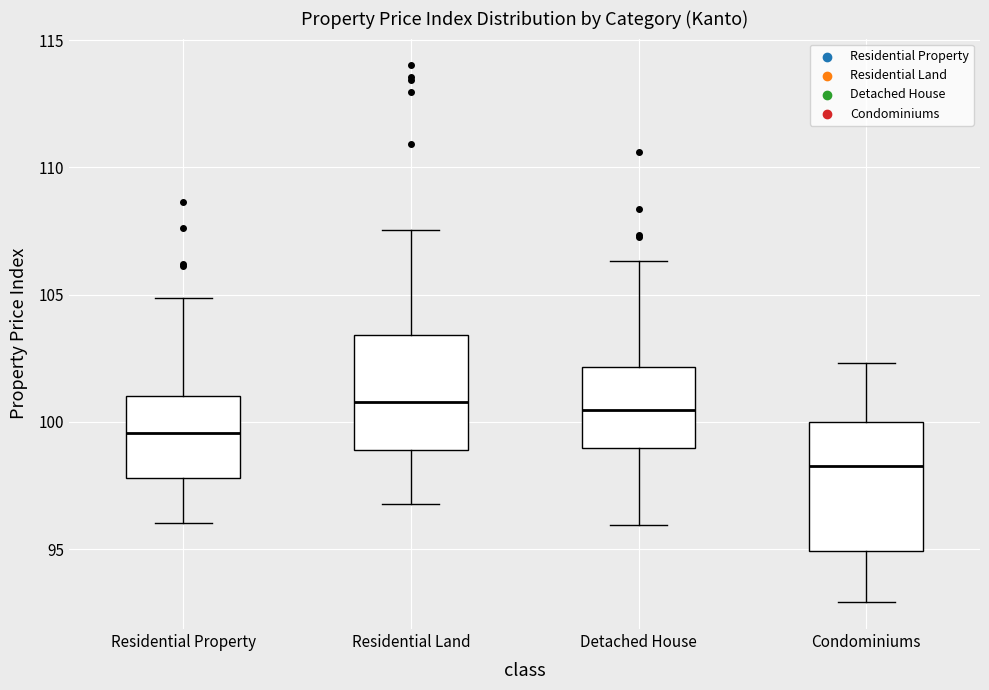

Which box's median line is the lowest?

Condominiums